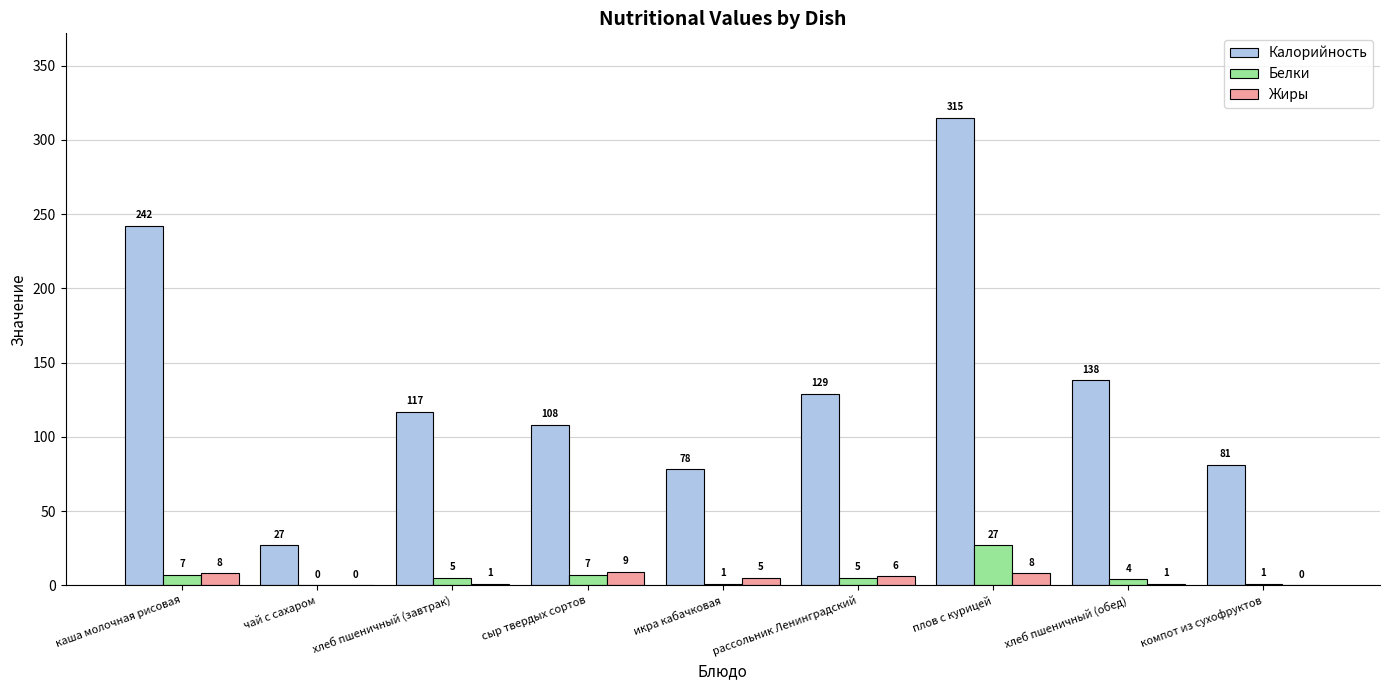

Which series changed the most between чай с сахаром and хлеб пшеничный (завтрак)?

Калорийность